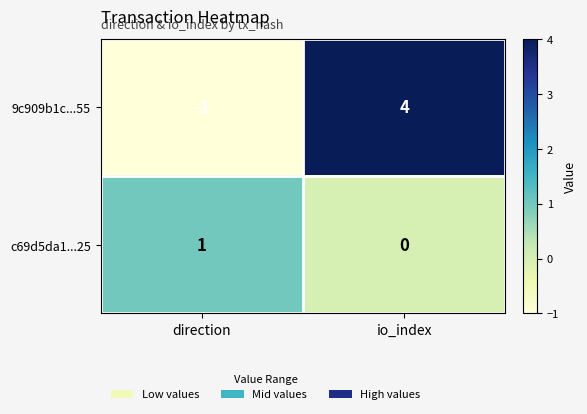

What is the spread (max minus min) of values at direction?

2